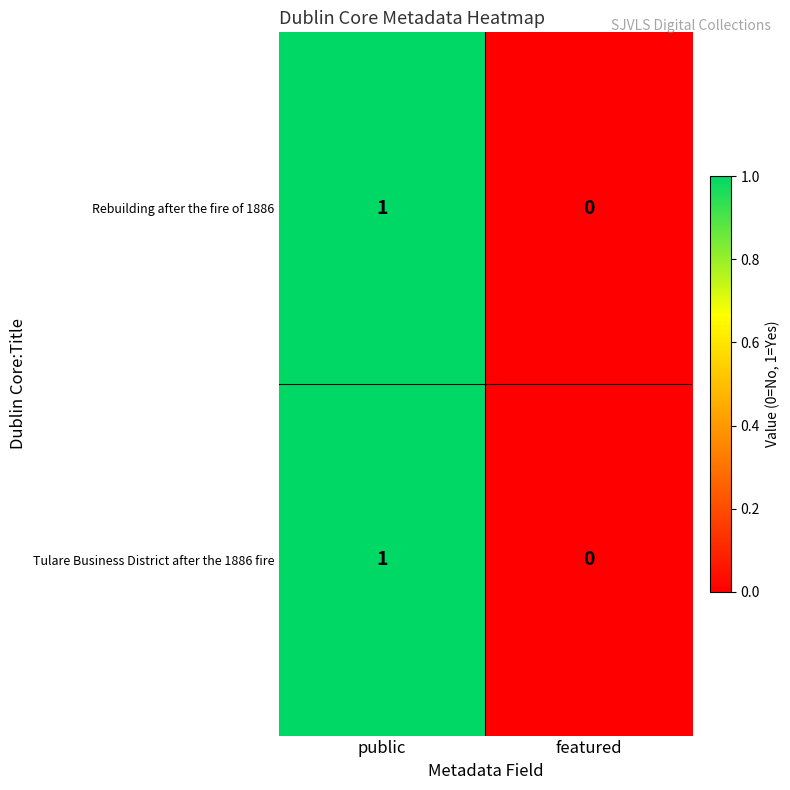

Reading left to right, what are all the values shown in this chart?

Rebuilding after the fire of 1886: 1	0
Tulare Business District after the 1886 fire: 1	0